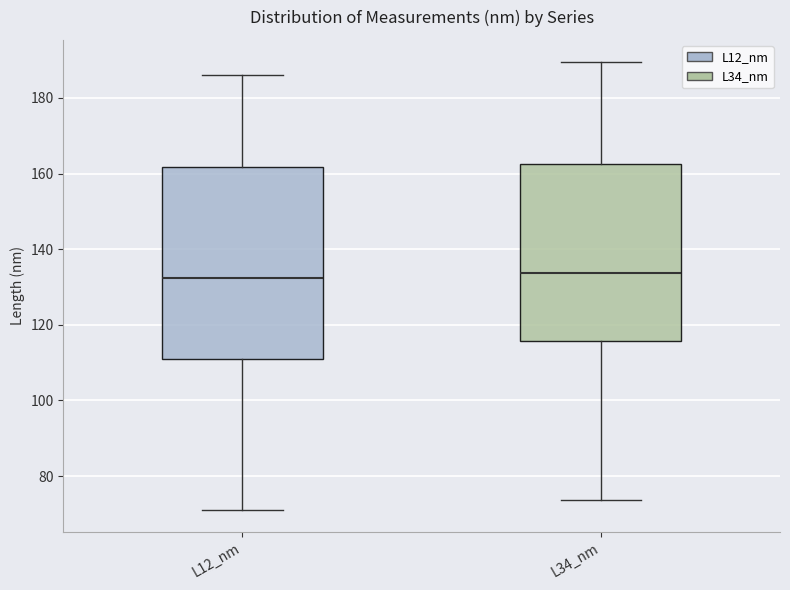

Reading left to right, transcribe this box plot: for each box, give where its median line is, the range the box spans, and where its two whiskers end, as read against the y-axis. The values are not printed on the chart, so give them approximately, as read against the axis.

L12_nm: median 132, box 110 to 162, whiskers 72 to 186
L34_nm: median 134, box 116 to 162, whiskers 74 to 190